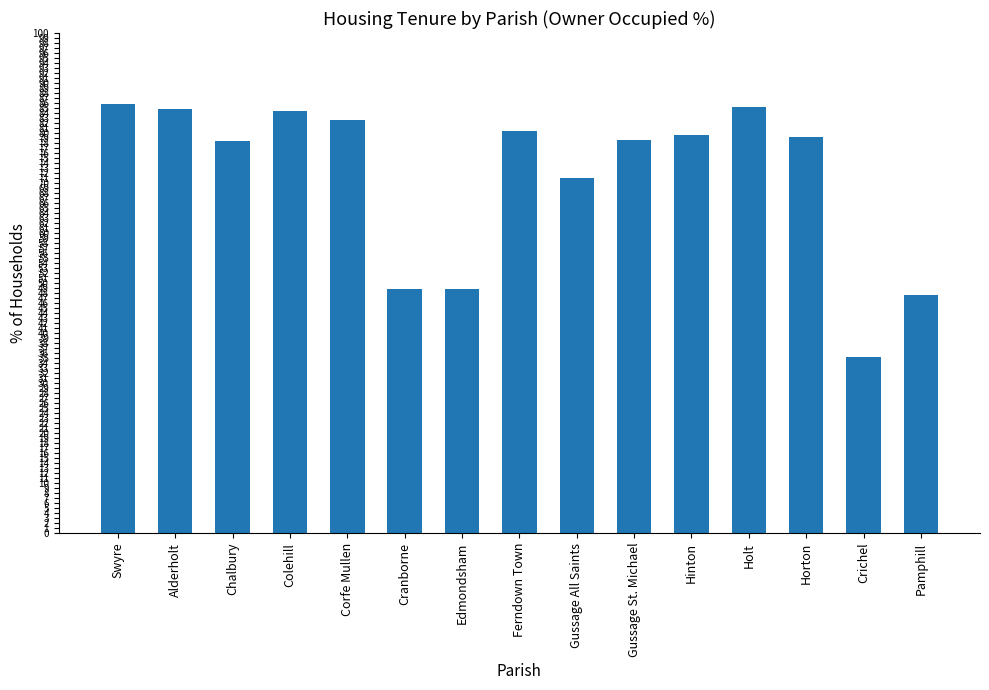

What is the greatest value displayed?

85.7